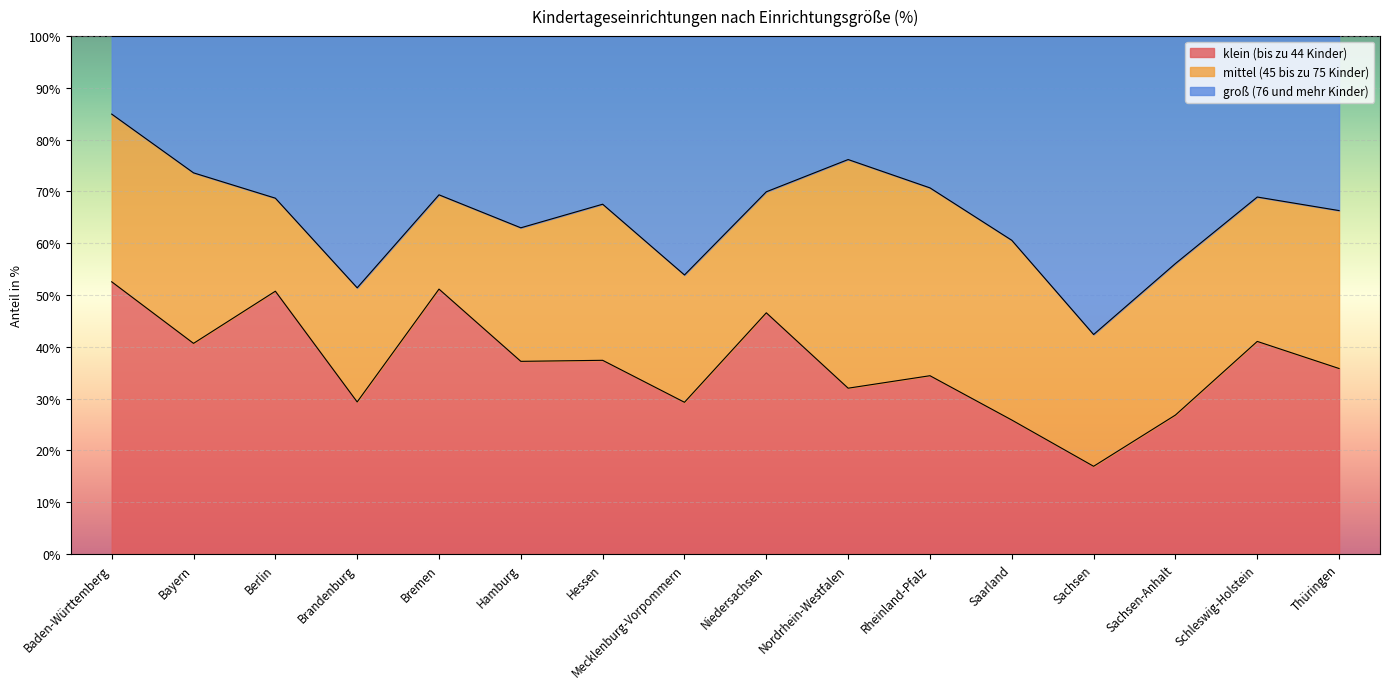

What is the total value across all series at Rheinland-Pfalz?

100.0